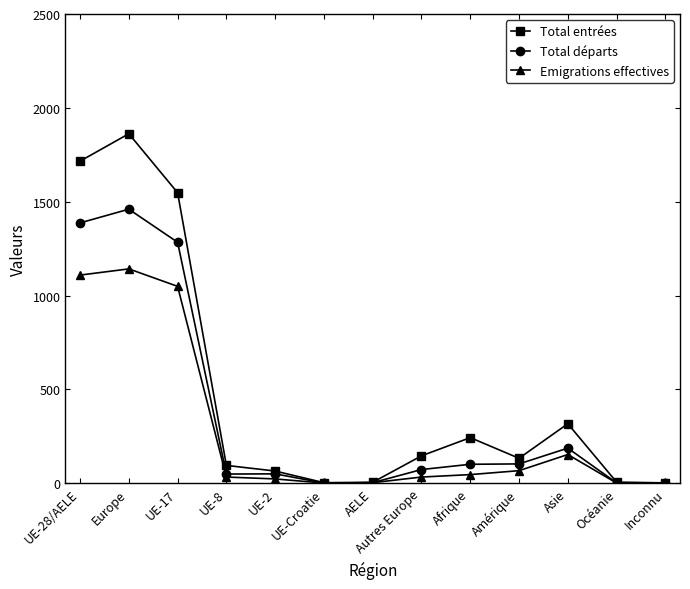

What is the maximum value shown in the chart?

1862